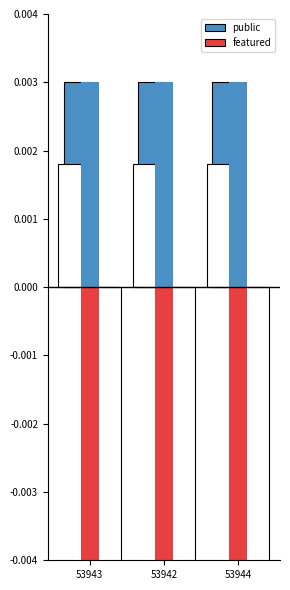

Is the value of public at 53943 greater than the value of featured at 53942?

Yes